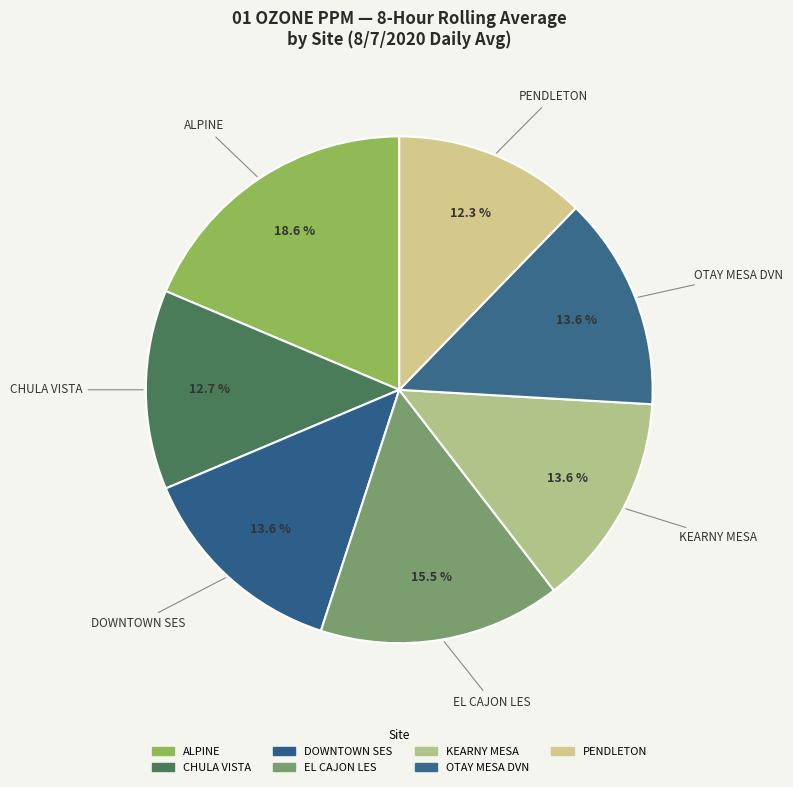

Rank the categories by value from lowest to highest.

PENDLETON, CHULA VISTA, DOWNTOWN SES, KEARNY MESA, OTAY MESA DVN, EL CAJON LES, ALPINE